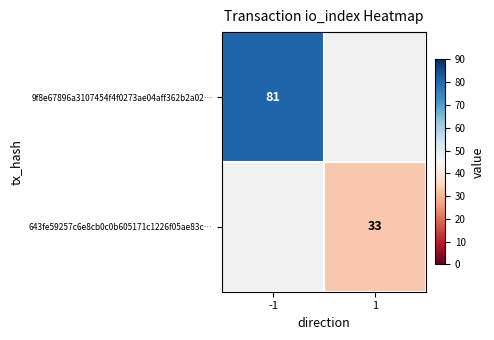

Is it true that 9f8e67896a3107454f4f0273ae04aff362b2a02… equals 46.2 at -1?

False